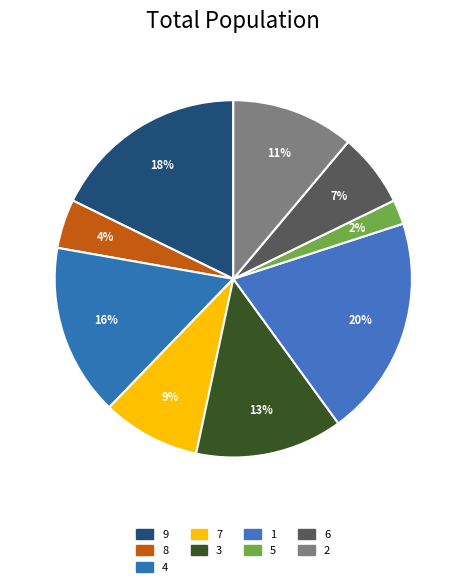

How many slices are in this pie chart?

9